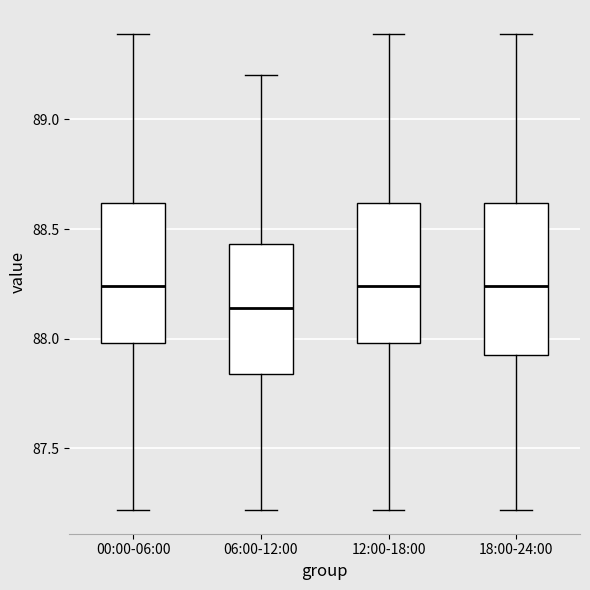

Which box is the tallest, from its lower edge to its upper edge?

18:00-24:00